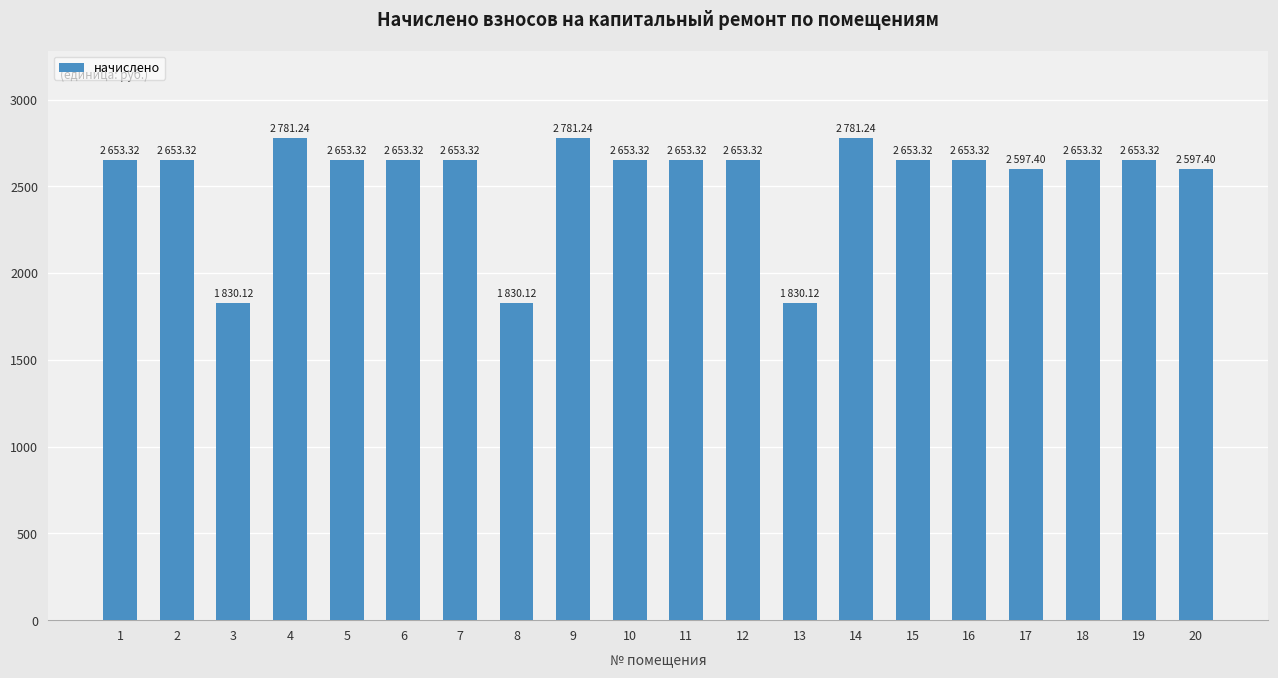

What is the difference between the maximum and minimum values?

951.1